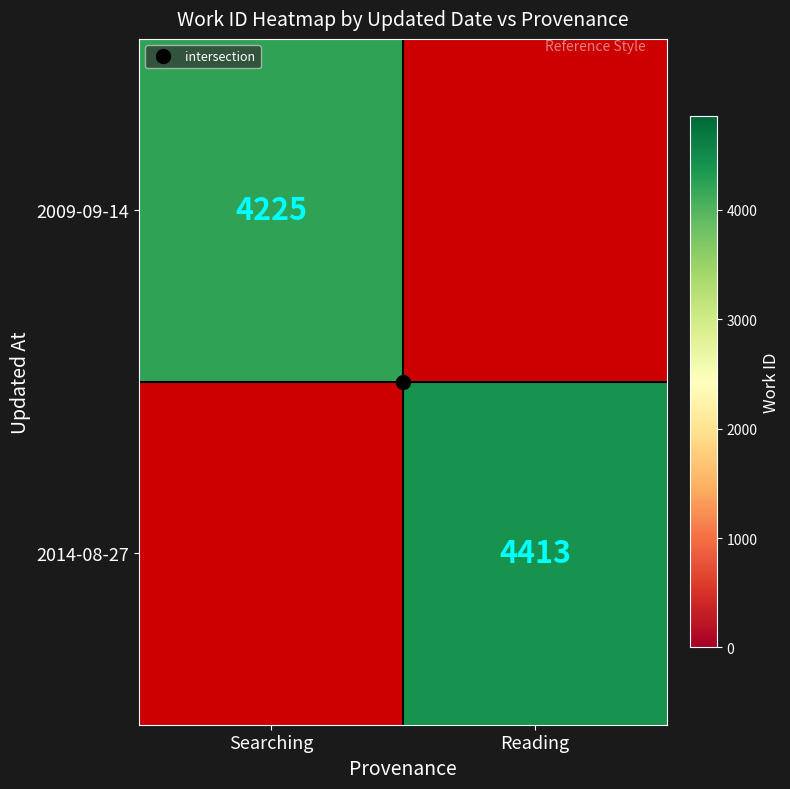

List the labels in order of 2009-09-14 value, largest first.

Searching, Reading